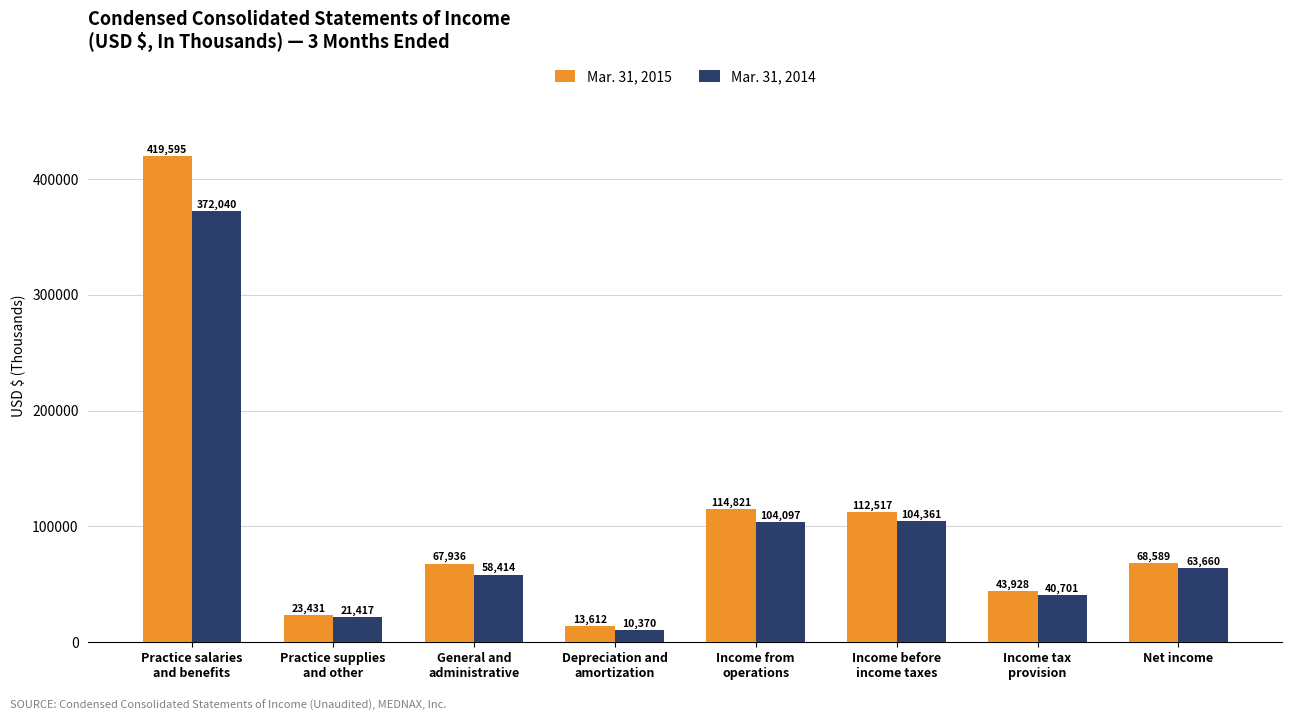

Reading left to right, list all the values displayed in this chart.

Mar. 31, 2015: Practice salaries
and benefits=419595	Practice supplies
and other=23431	General and
administrative=67936	Depreciation and
amortization=13612	Income from
operations=114821	Income before
income taxes=112517	Income tax
provision=43928	Net income=68589
Mar. 31, 2014: Practice salaries
and benefits=372040	Practice supplies
and other=21417	General and
administrative=58414	Depreciation and
amortization=10370	Income from
operations=104097	Income before
income taxes=104361	Income tax
provision=40701	Net income=63660